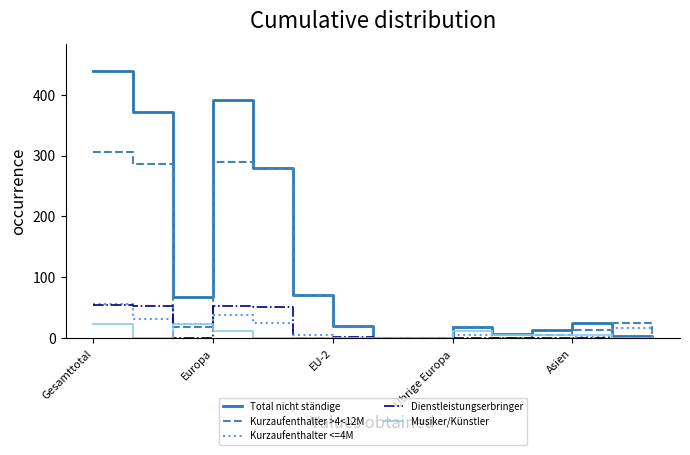

Which series has the widest spread of values?

Total nicht ständige